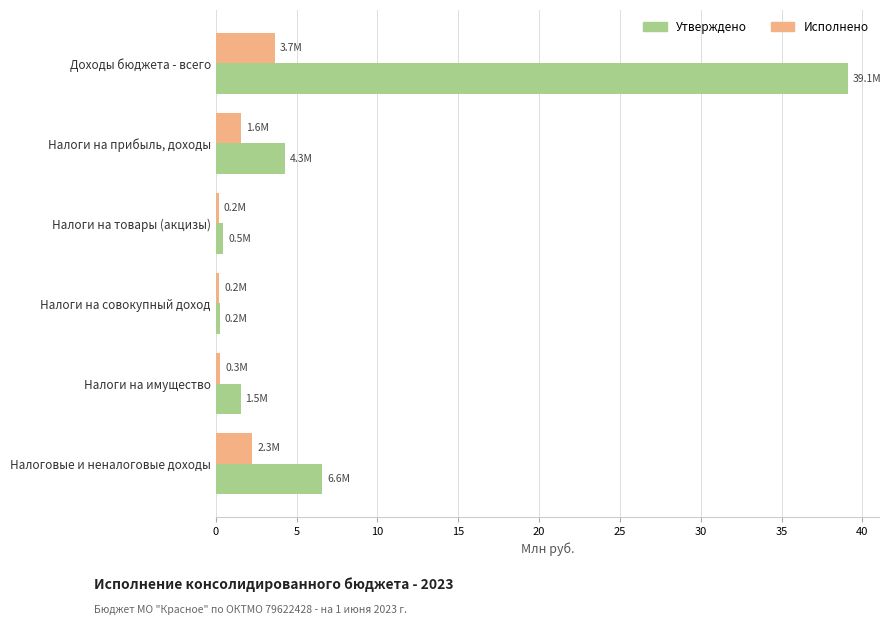

What is the sum of all Исполнено values?

8.2